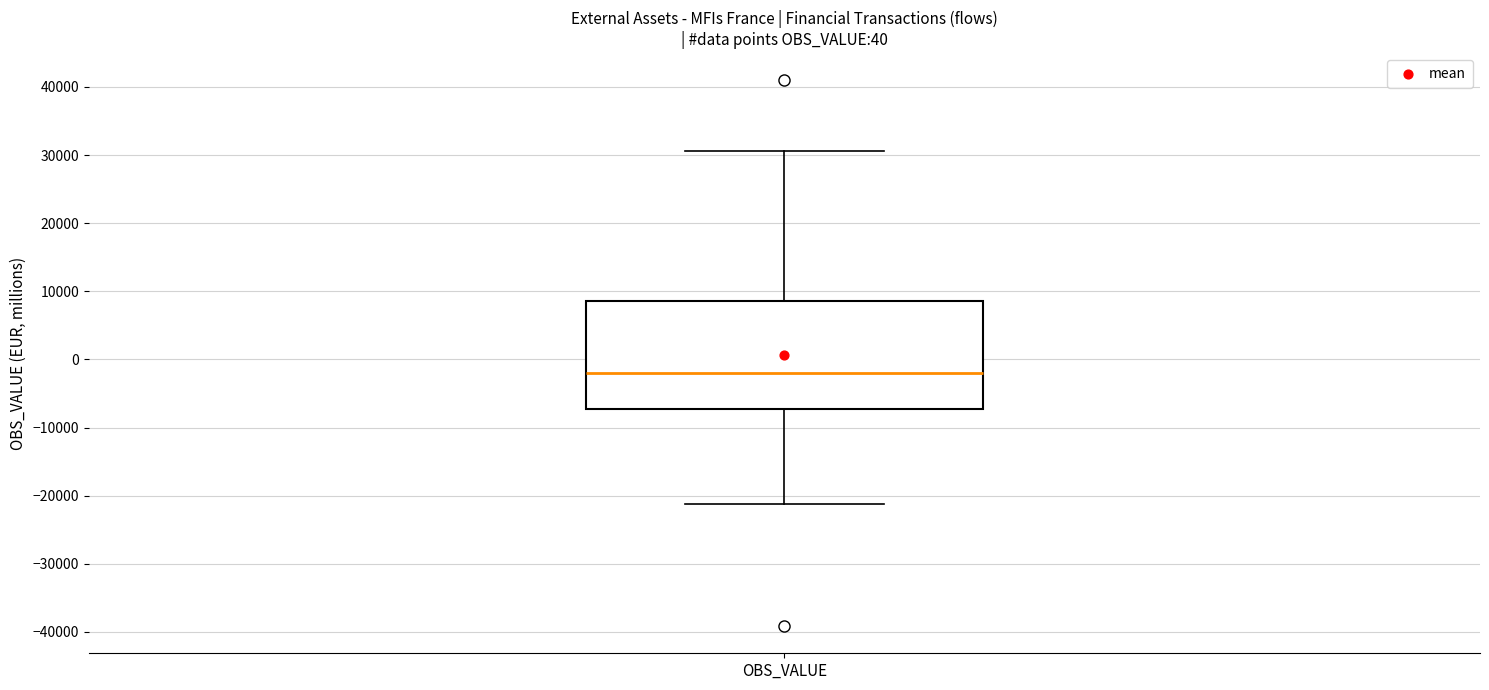

Where does the lower whisker of the box for OBS_VALUE end on the y-axis? The values are not printed on the chart, so give them approximately, as read against the axis.

-21000